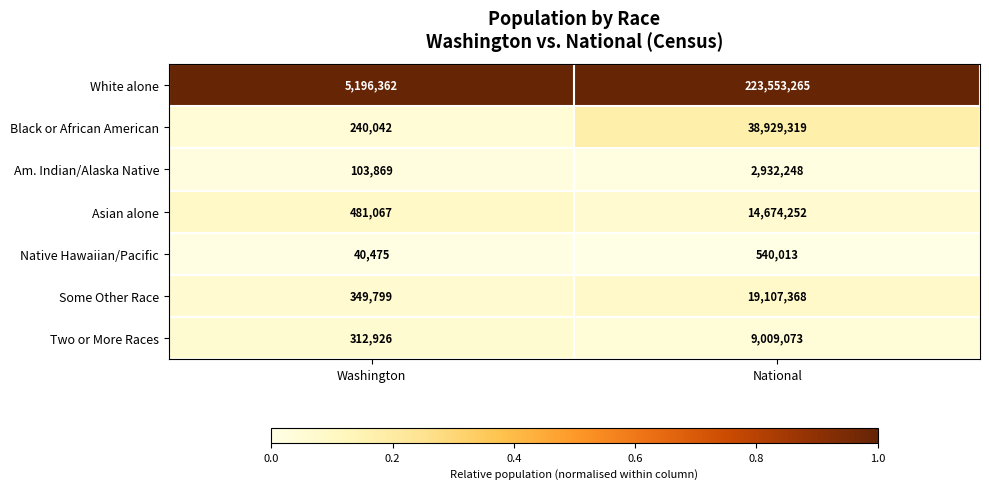

Which series has the largest range (max minus min)?

White alone